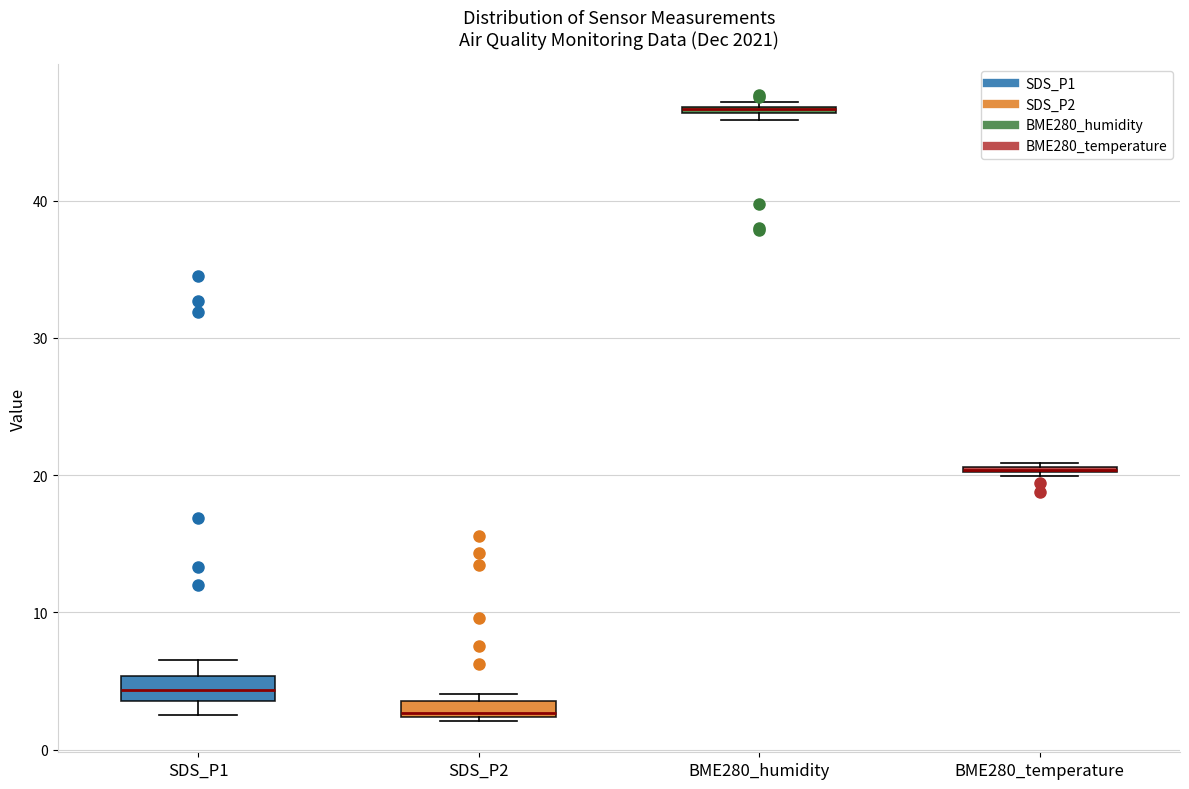

Where is the upper edge of the box for SDS_P2 on the y-axis? The values are not printed on the chart, so give them approximately, as read against the axis.

4